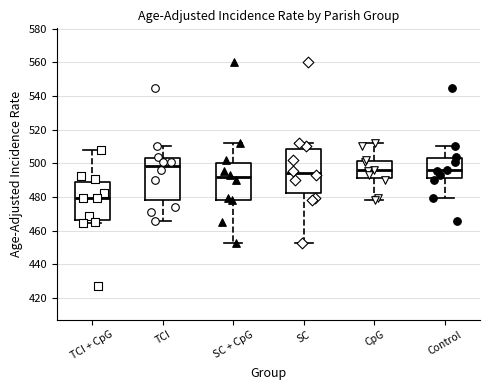

Reading left to right, transcribe this box plot: for each box, give where its median line is, the range the box spans, and where its two whiskers end, as read against the y-axis. The values are not printed on the chart, so give them approximately, as read against the axis.

TCI + CpG: median 480, box 466 to 488, whiskers 464 to 508
TCI: median 498, box 478 to 504, whiskers 466 to 510
SC + CpG: median 492, box 478 to 500, whiskers 452 to 512
SC: median 494, box 482 to 508, whiskers 452 to 512
CpG: median 496, box 492 to 502, whiskers 478 to 512
Control: median 496, box 492 to 504, whiskers 480 to 510